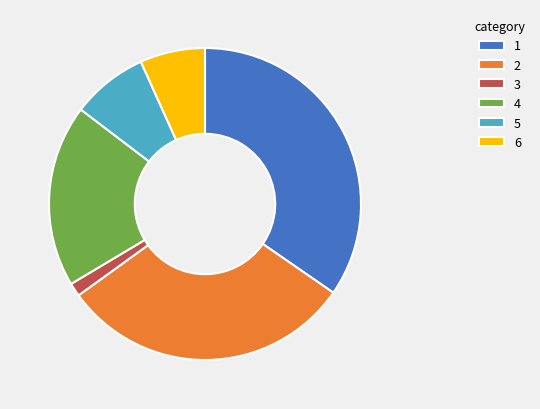

True or false: 5 accounts for 8% of the total.

True